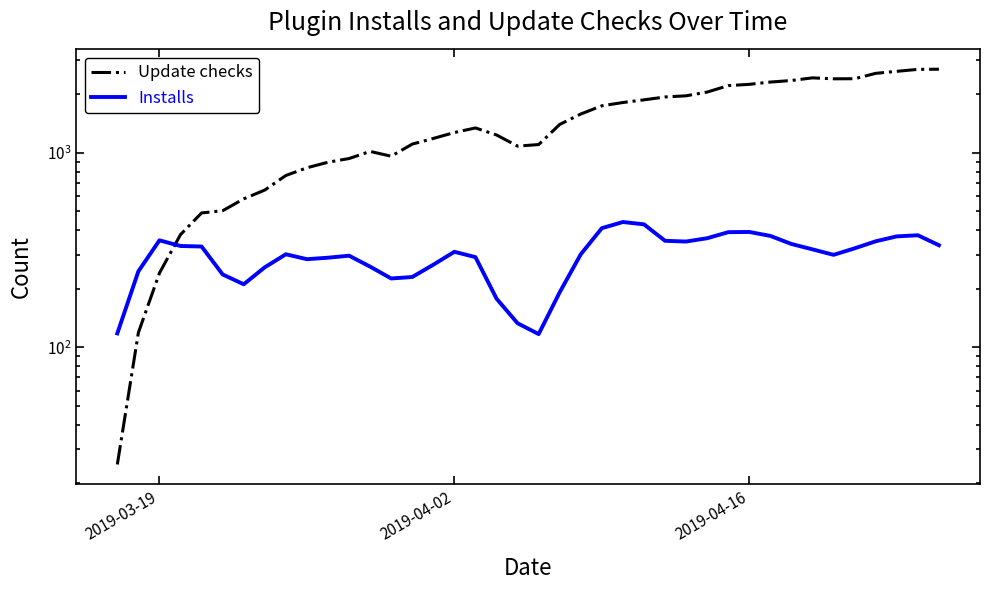

What is the sum of all Update checks values?

58040